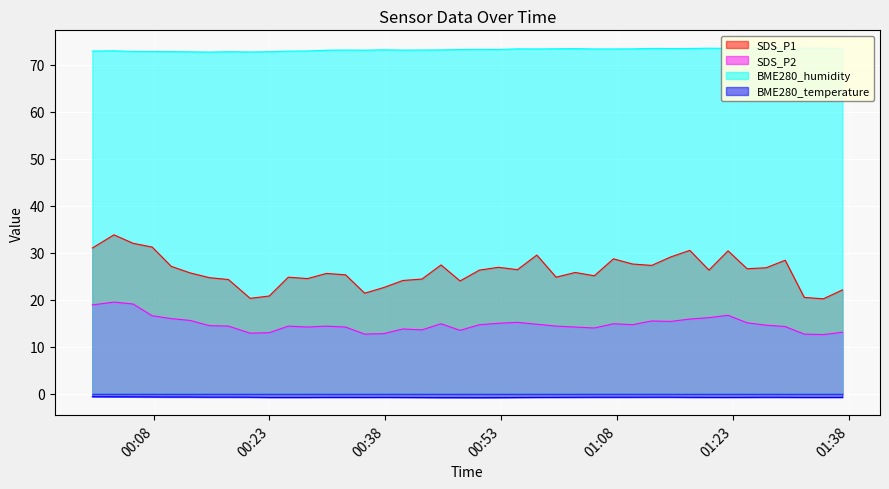

True or false: BME280_temperature has more than 1 points higher than both neighbors.

True